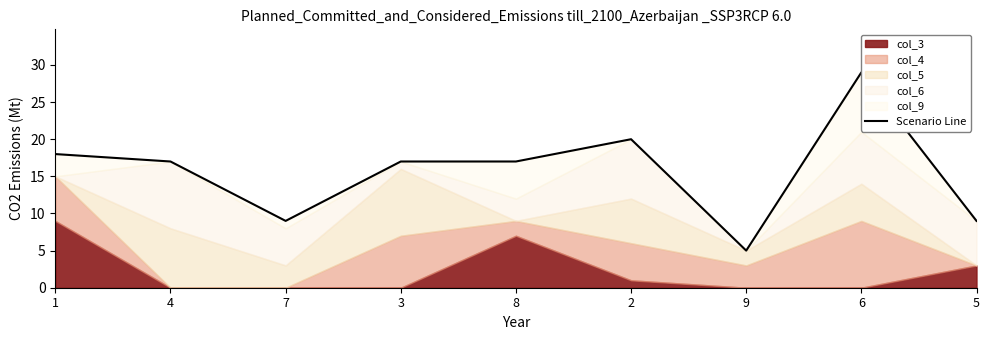

Rank the categories by value from lowest to highest.

9, 7, 5, 4, 3, 8, 1, 2, 6